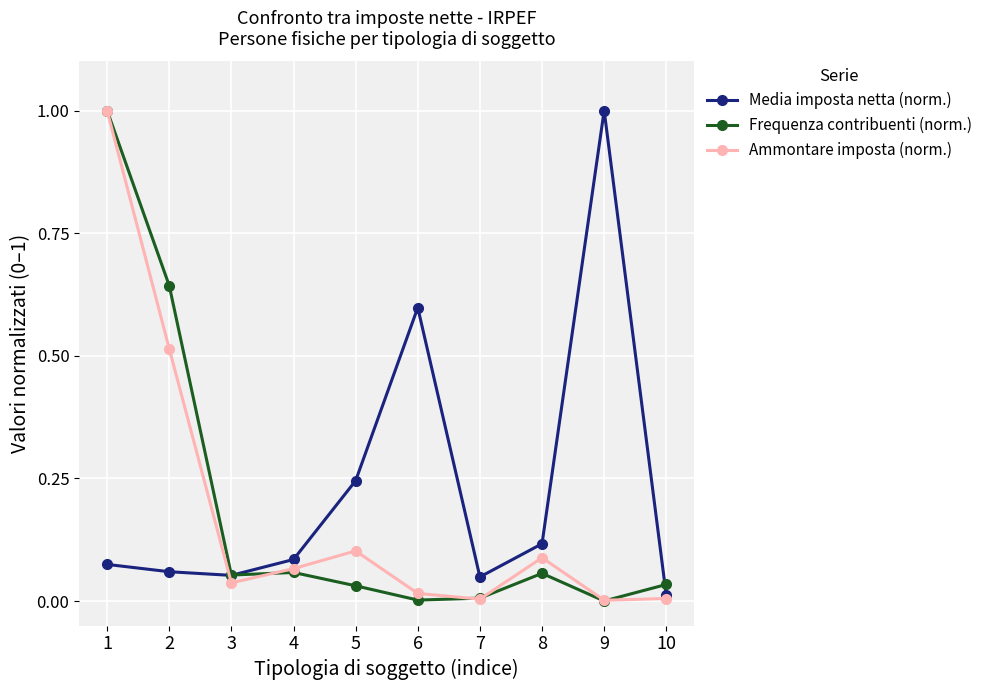

The Ammontare imposta (norm.) series shows 0.4 at 1. True or false?

False